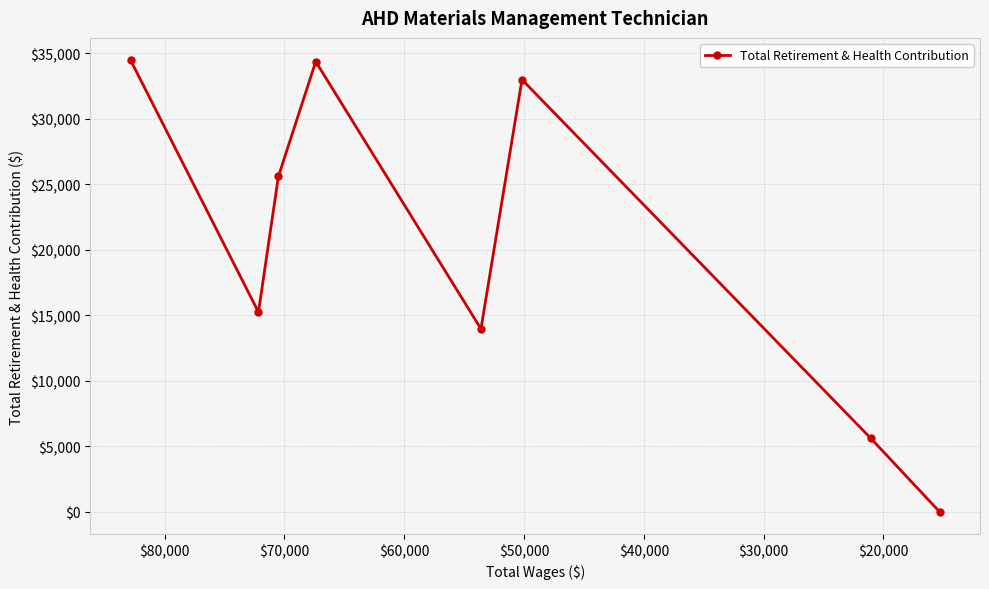

How many values exceed 25602?

3